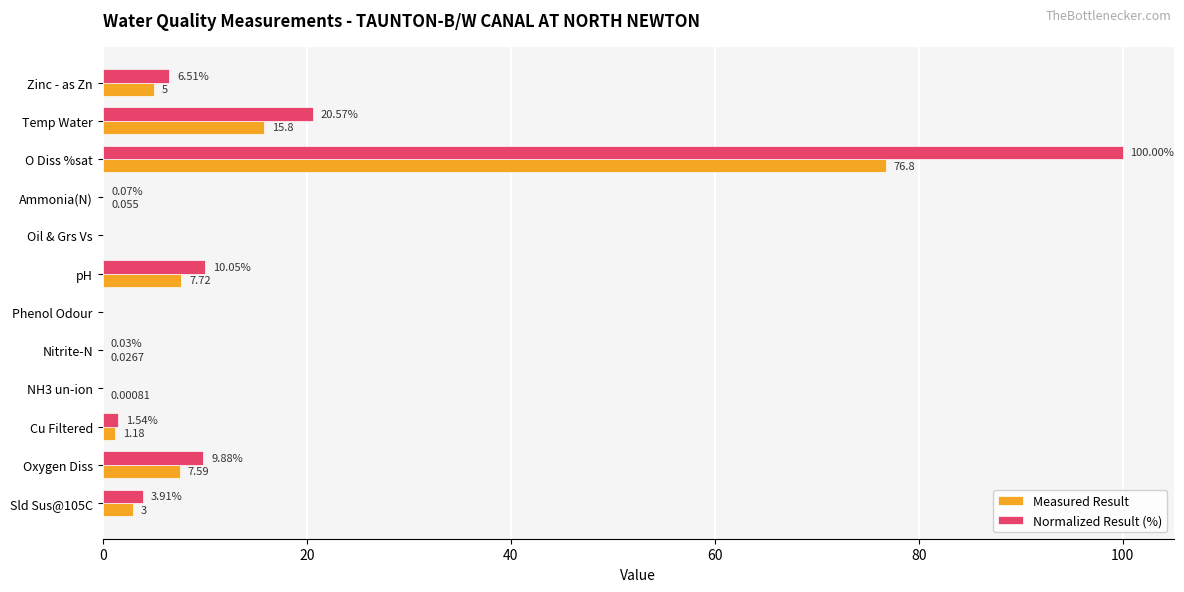

Between O Diss %sat and NH3 un-ion, which series saw the biggest shift?

Normalized Result (%)